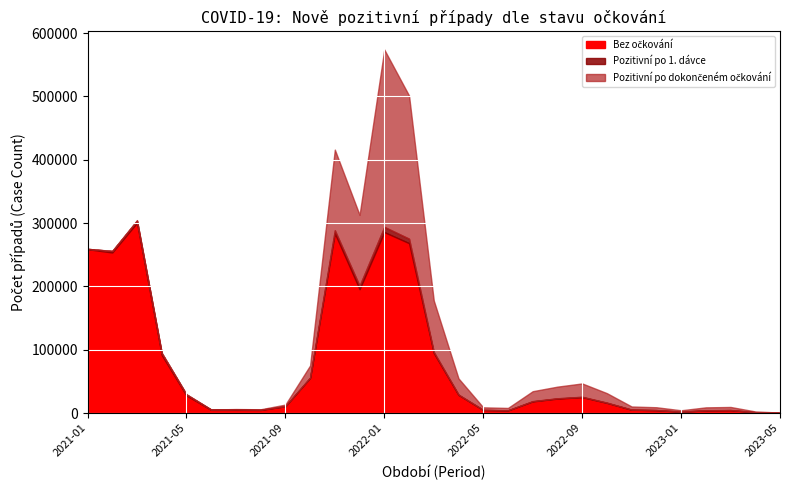

Between 2021-07 and 2023-04, which series saw the biggest shift?

Bez očkování